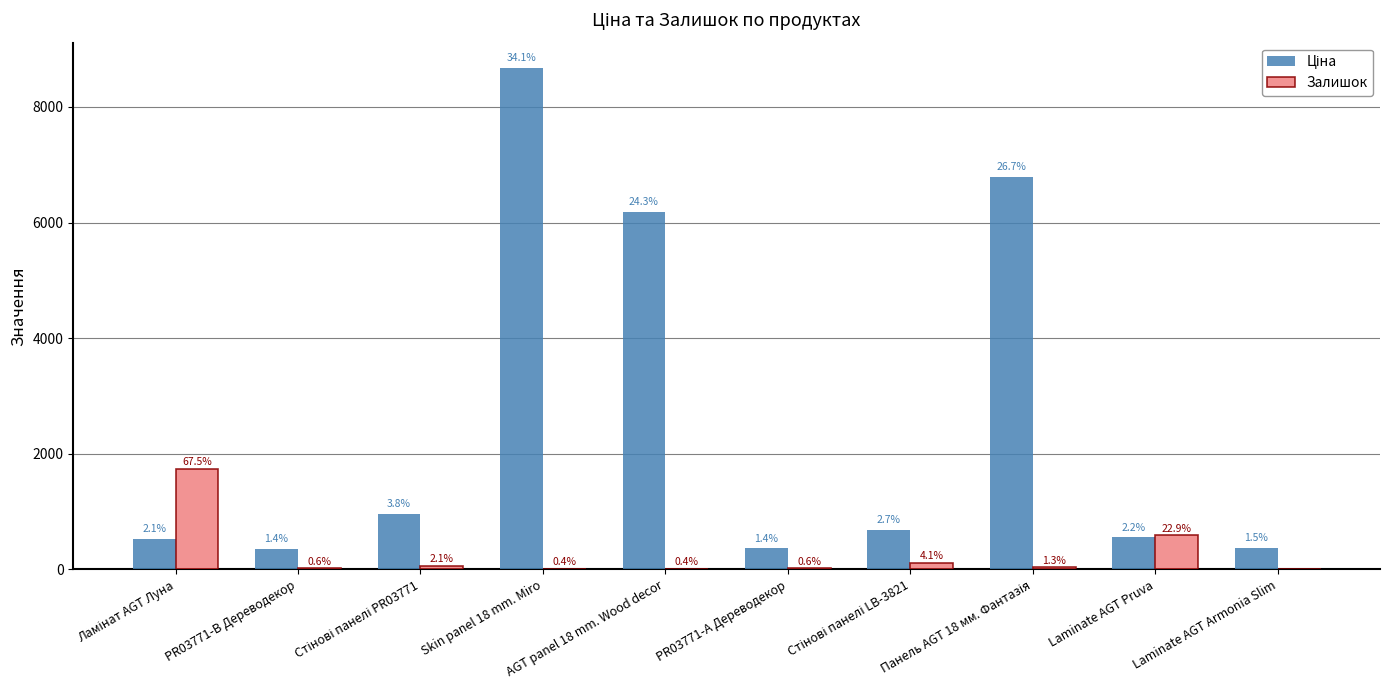

List the series in order of their peak value, highest first.

Ціна, Залишок